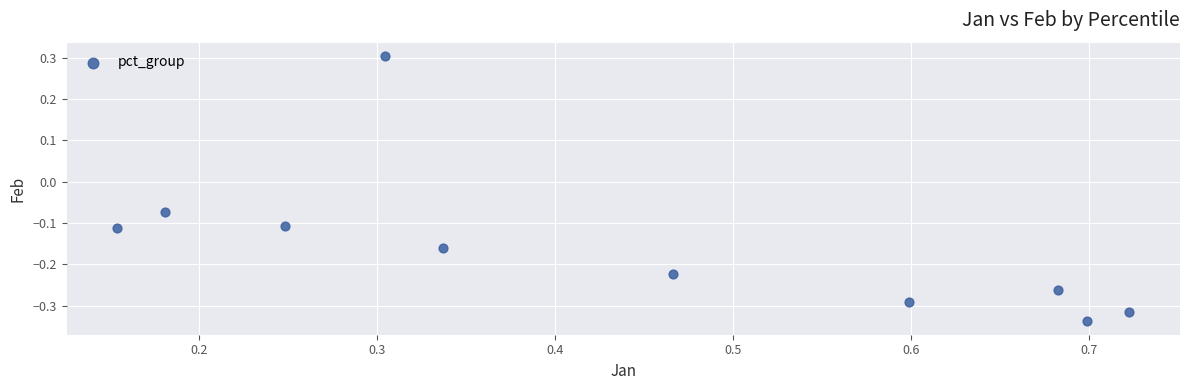

What is the range of Y values (max minus min)?

0.6